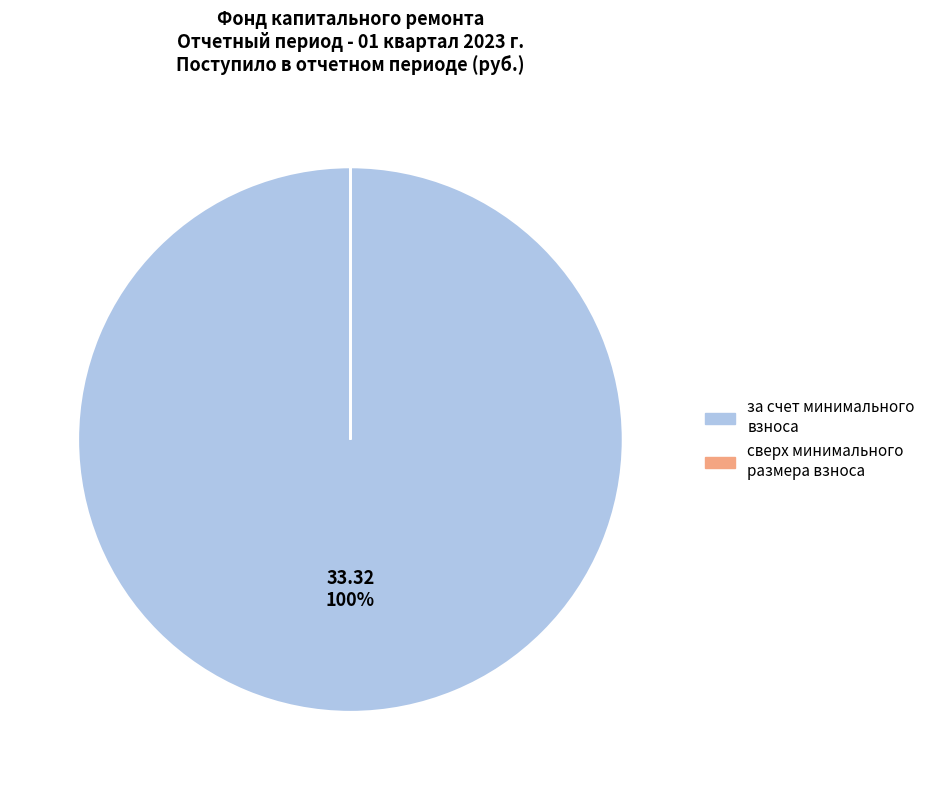

To the nearest percent, what portion does за счет минимального взноса represent?

100%